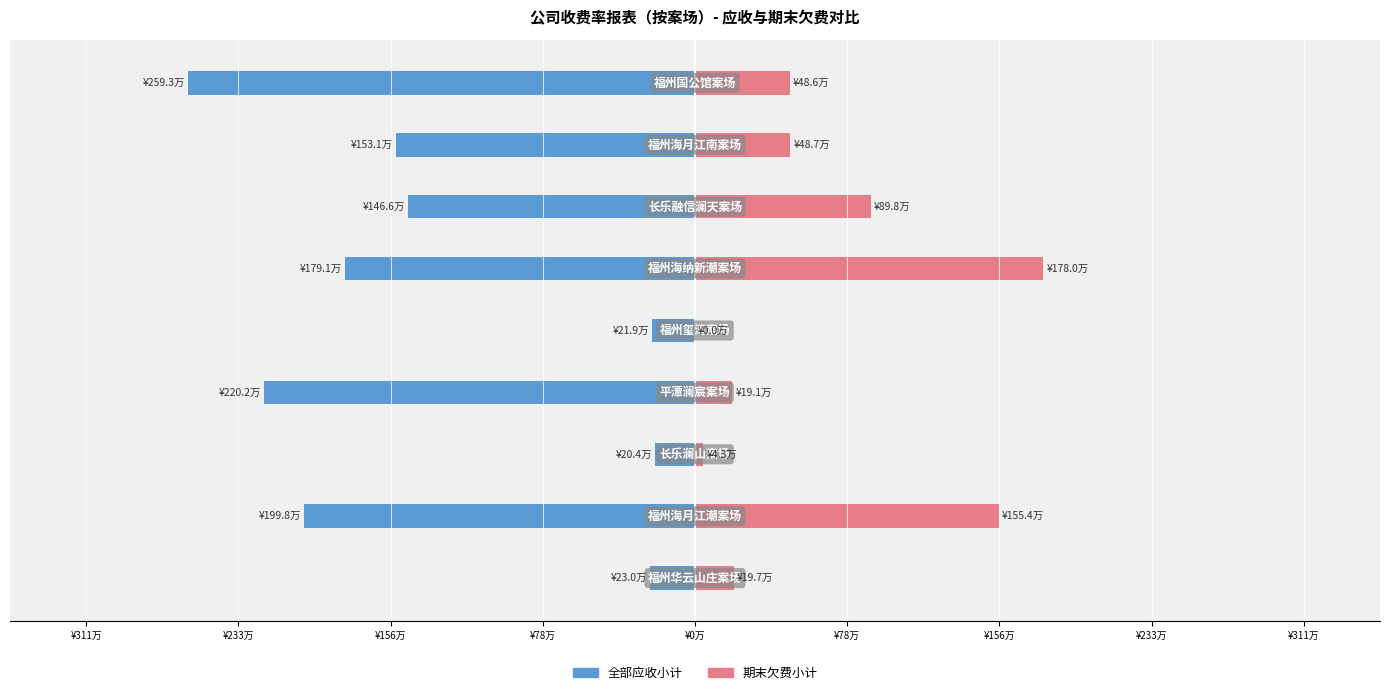

Reading left to right, what are all the values shown in this chart?

全部应收小计: -229503.1	-1997699.1	-203755.4	-2201726.2	-218632.5	-1791248.5	-1465522.7	-1530559.6	-2593140.6
期末欠费小计: 197424.6	1554313.3	43098.9	191498.7	0.0	1780405.3	897712.0	487465.2	486356.3